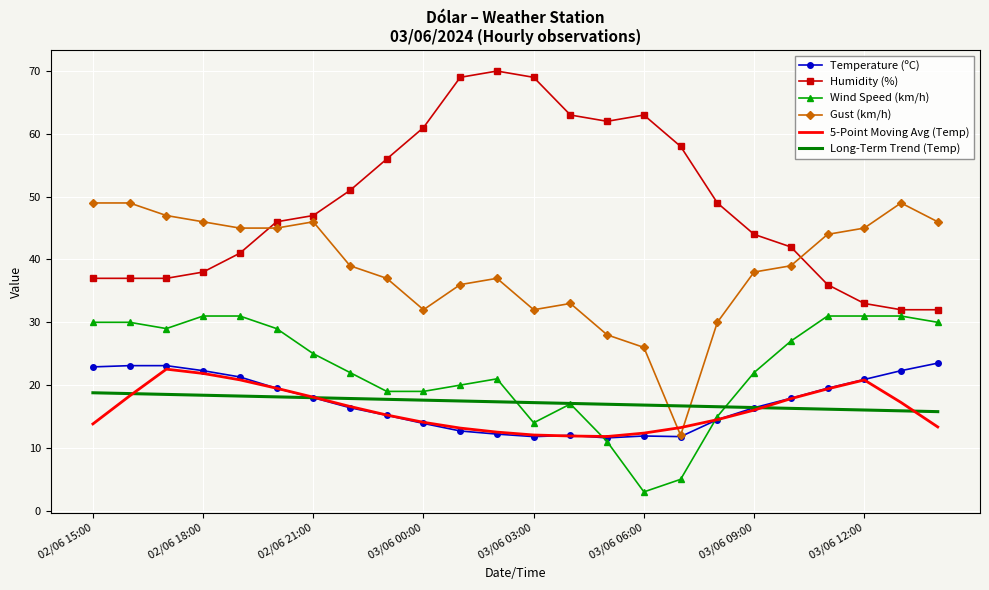

What are all the series names shown in the legend?

Temperature (ºC), Humidity (%), Wind Speed (km/h), Gust (km/h), 5-Point Moving Avg (Temp), Long-Term Trend (Temp)